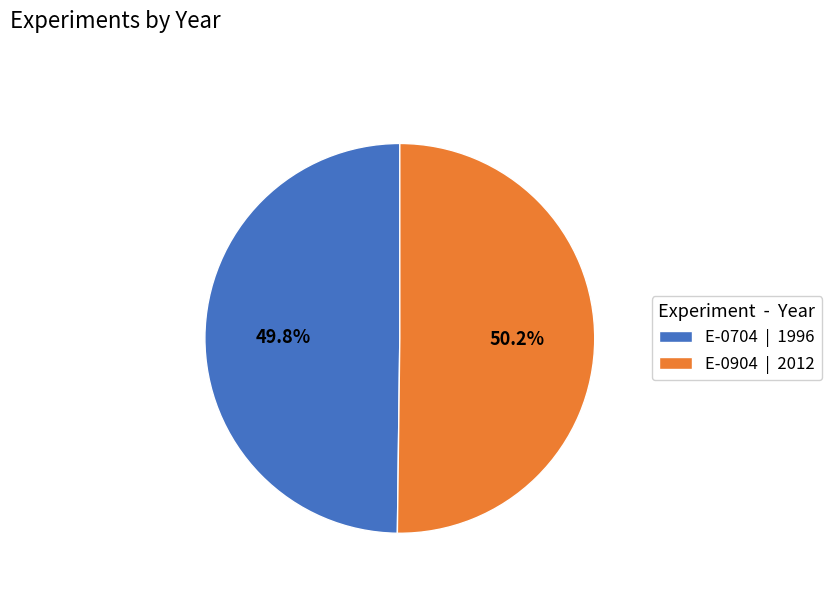

Is there any slice that represents more than half of the pie?

Yes